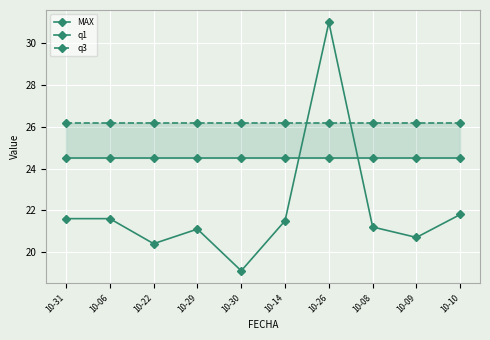

Rank the series by their average value, from highest to lowest.

q3, q1, MAX